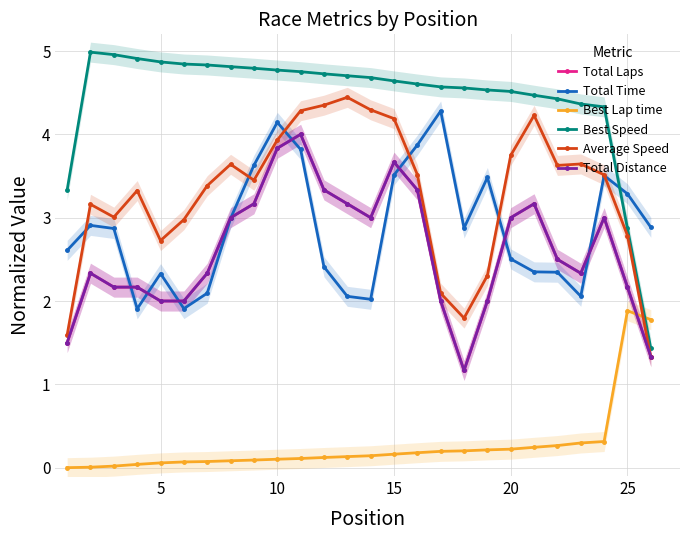

At how many categories does at least one series exceed 3?

25